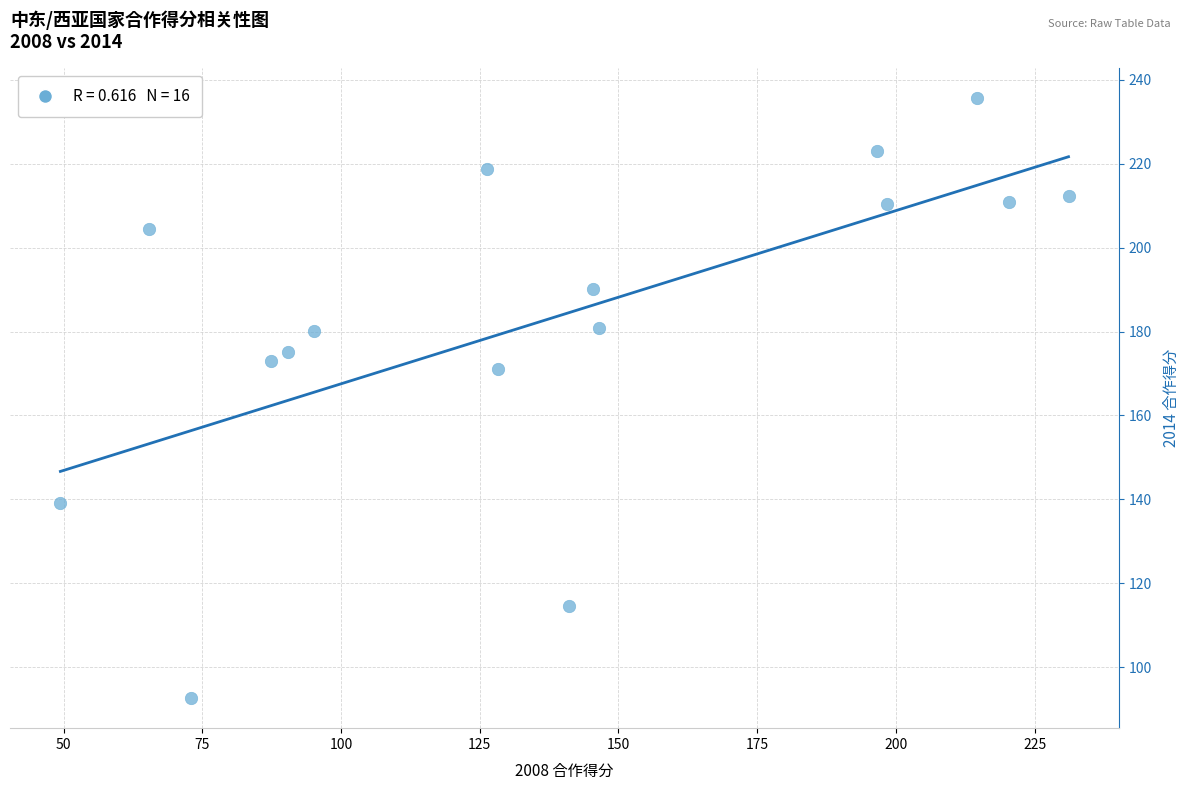

What Y value in the scatter plot is closest to 164?

171.0